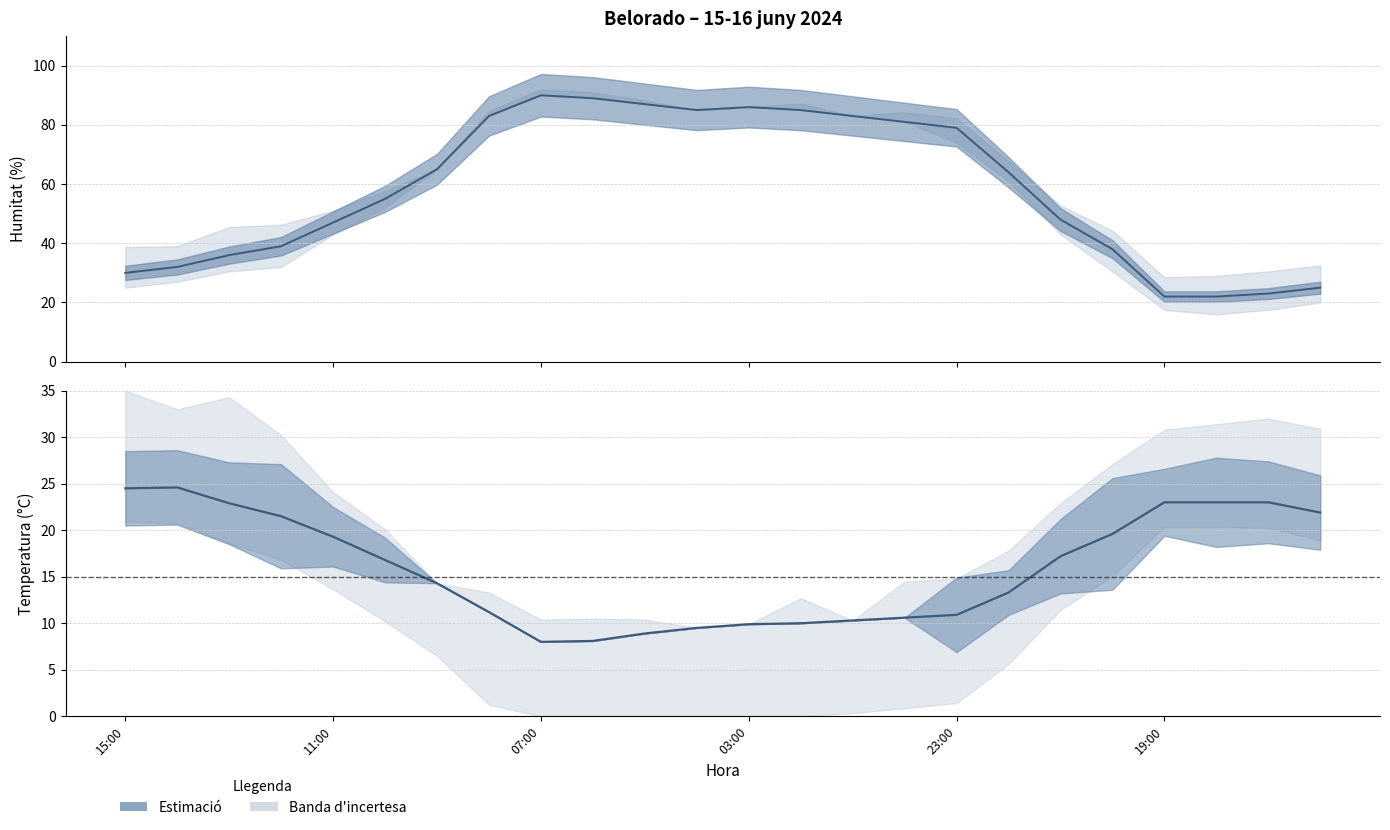

At which category is the sum across all series the highest?

07:00